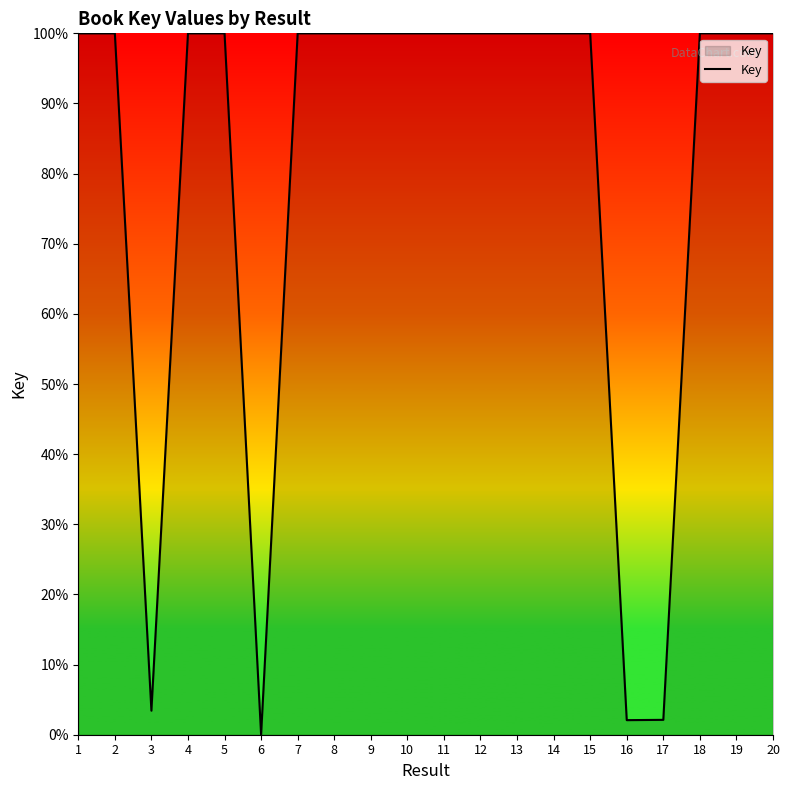

What is the difference between the maximum and minimum values?

100.0